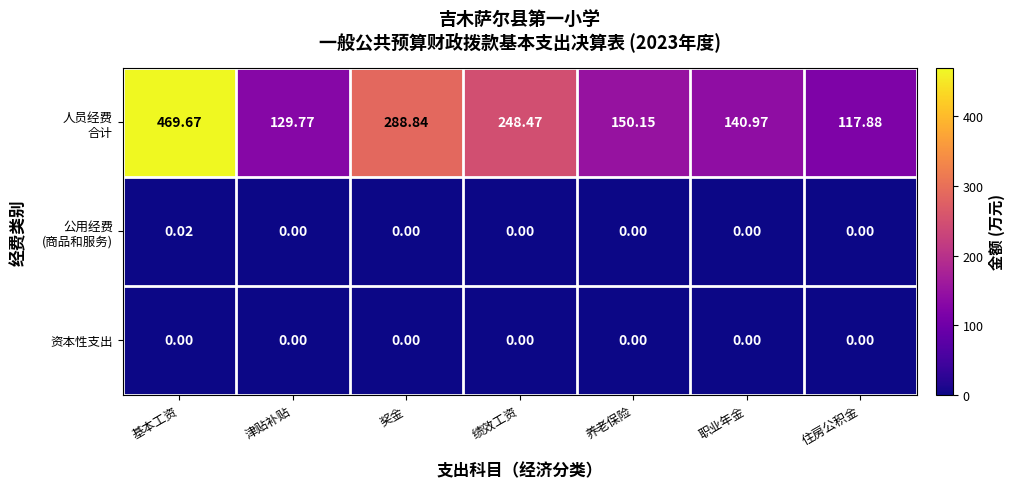

At which category is the sum across all series the highest?

基本工资